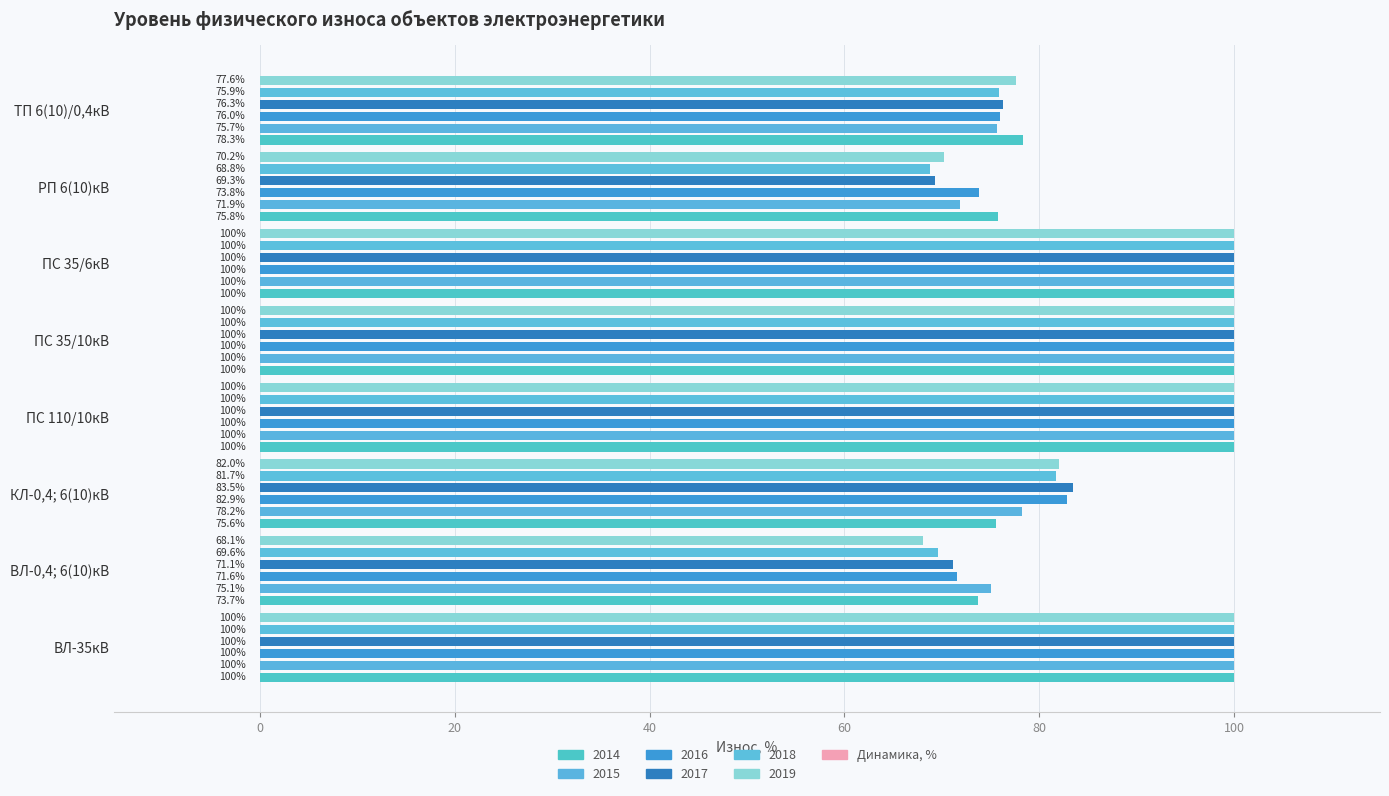

What is the greatest value displayed?

100.0